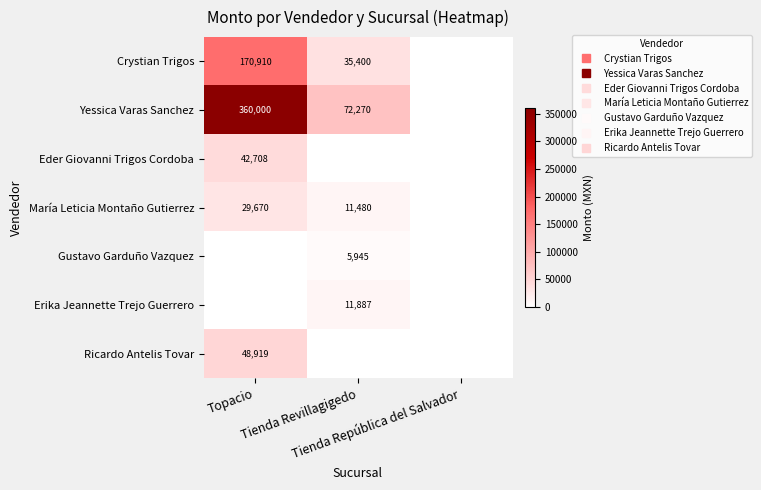

What is the maximum value for María Leticia Montaño Gutierrez?

29670.0